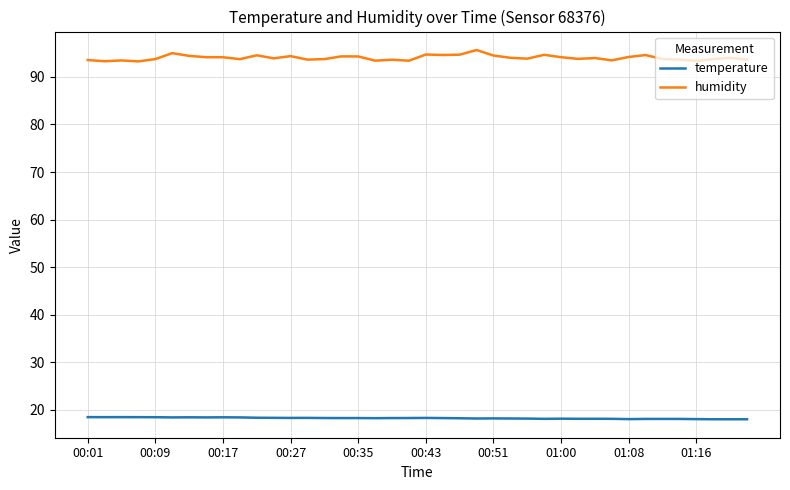

Rank the series by their maximum value, from lowest to highest.

temperature, humidity